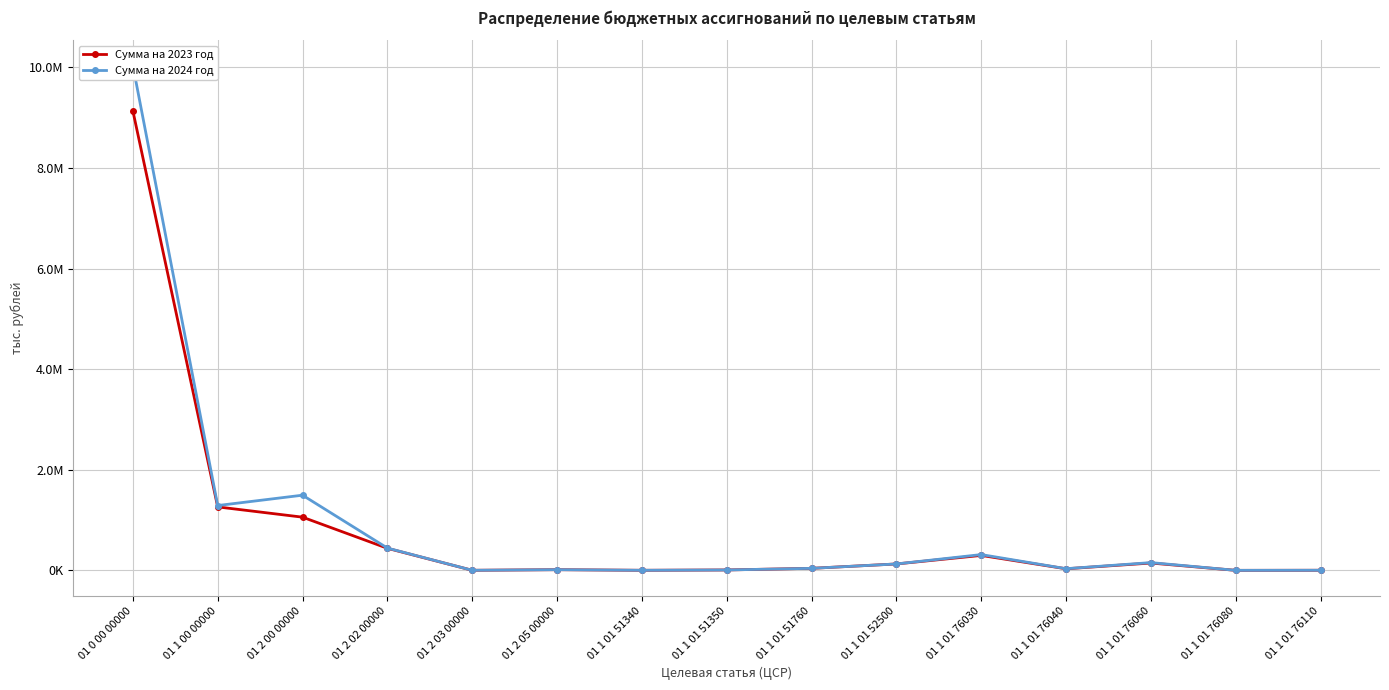

In Сумма на 2023 год, how many points are lower than both neighbors (excluding endpoints)?

4